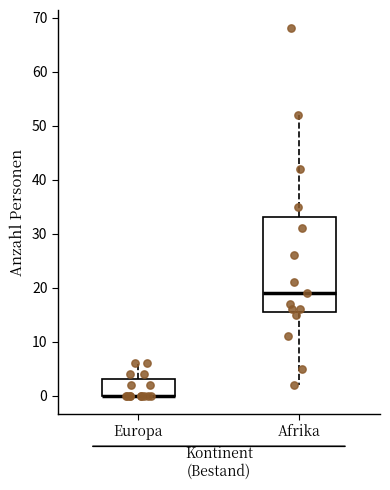

Reading left to right, transcribe this box plot: for each box, give where its median line is, the range the box spans, and where its two whiskers end, as read against the y-axis. The values are not printed on the chart, so give them approximately, as read against the axis.

Europa: median 0 (drawn on the box's lower edge), box 0 to 3, whiskers 0 to 6
Afrika: median 19, box 16 to 33, whiskers 2 to 52